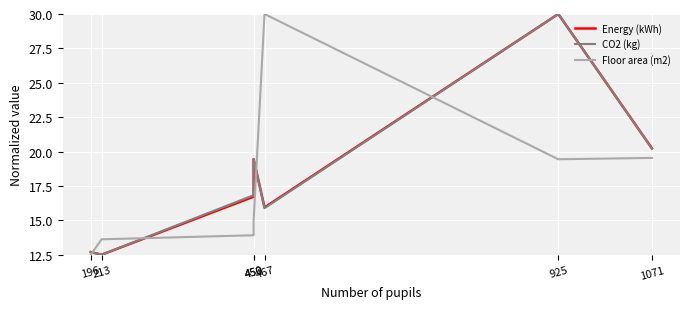

Rank the series at 1071 from lowest to highest value.

Floor area (m2), CO2 (kg), Energy (kWh)